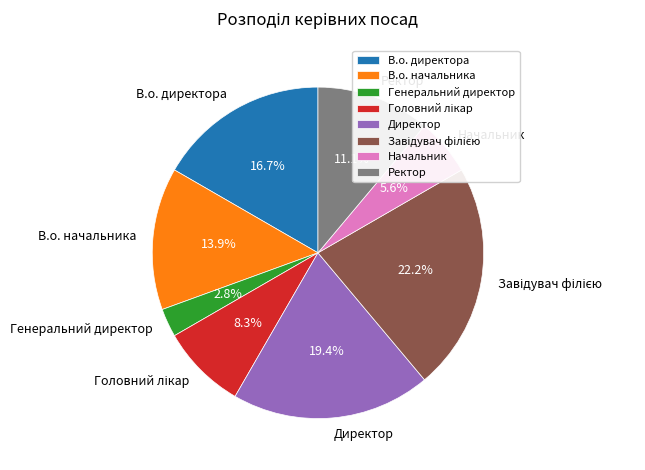

Count the number of slices in the pie.

8